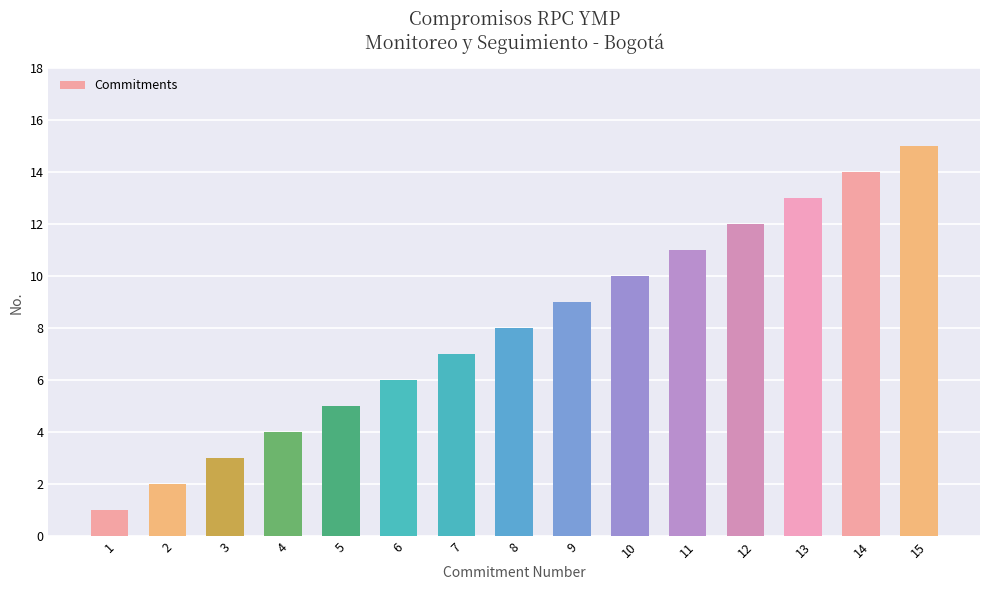

Which label corresponds to the smallest value in the chart?

1